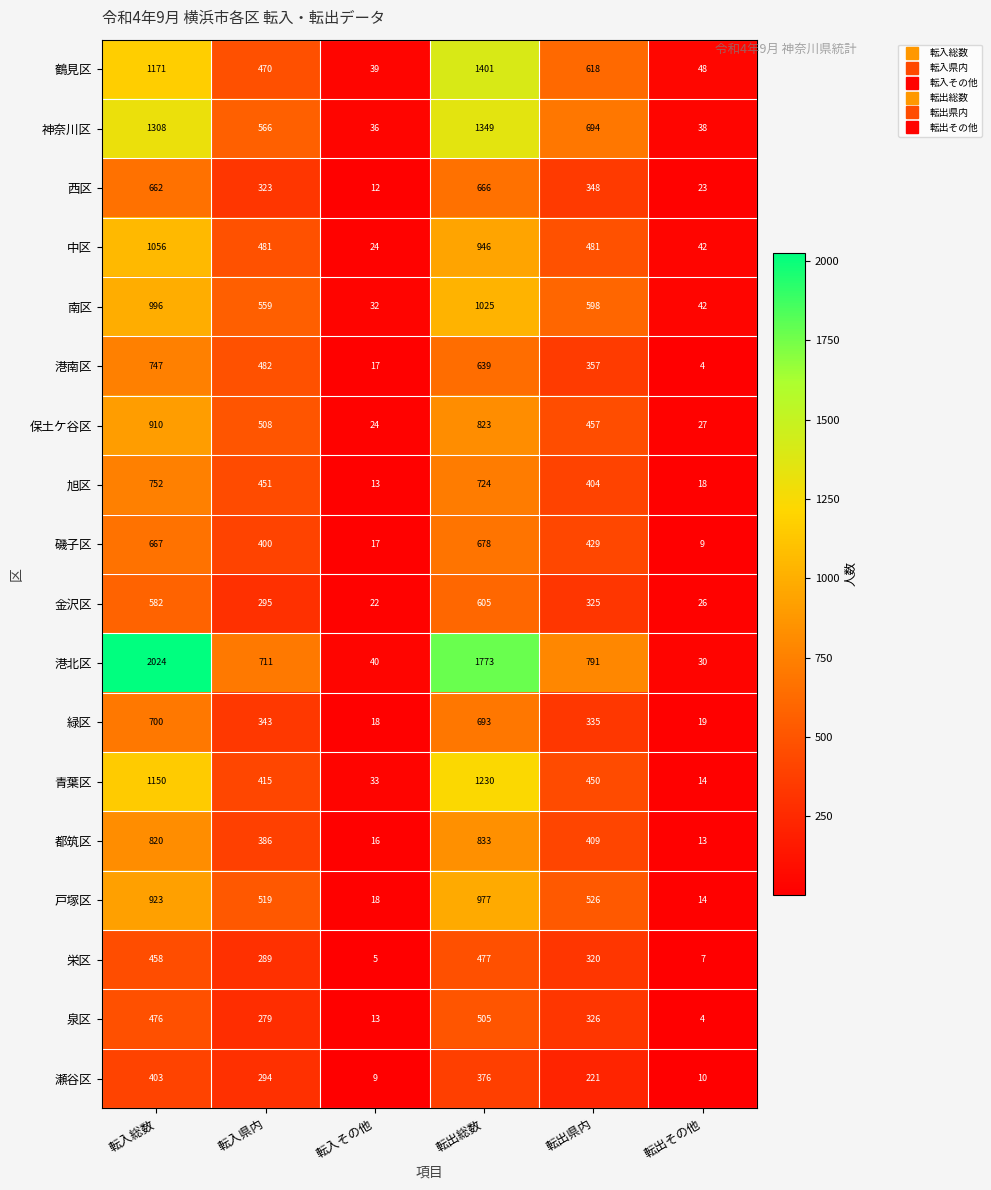

The value of 栄区 at 転入総数 is 175. True or false?

False